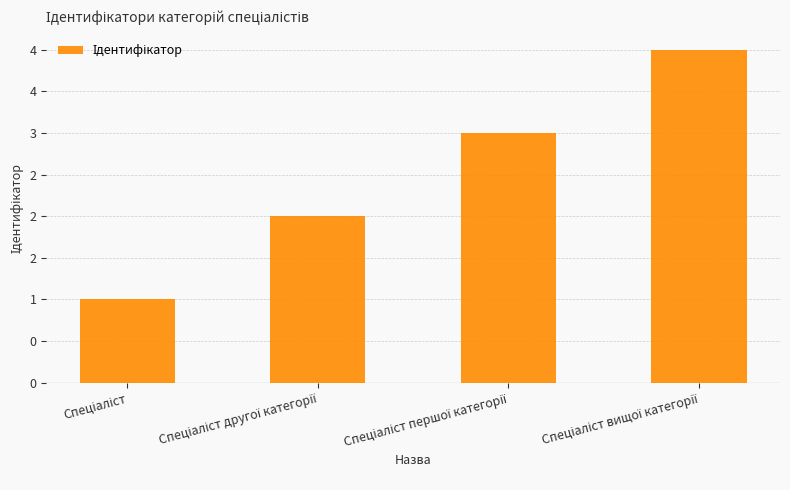

What is the value of the 2nd bar from the left?

2